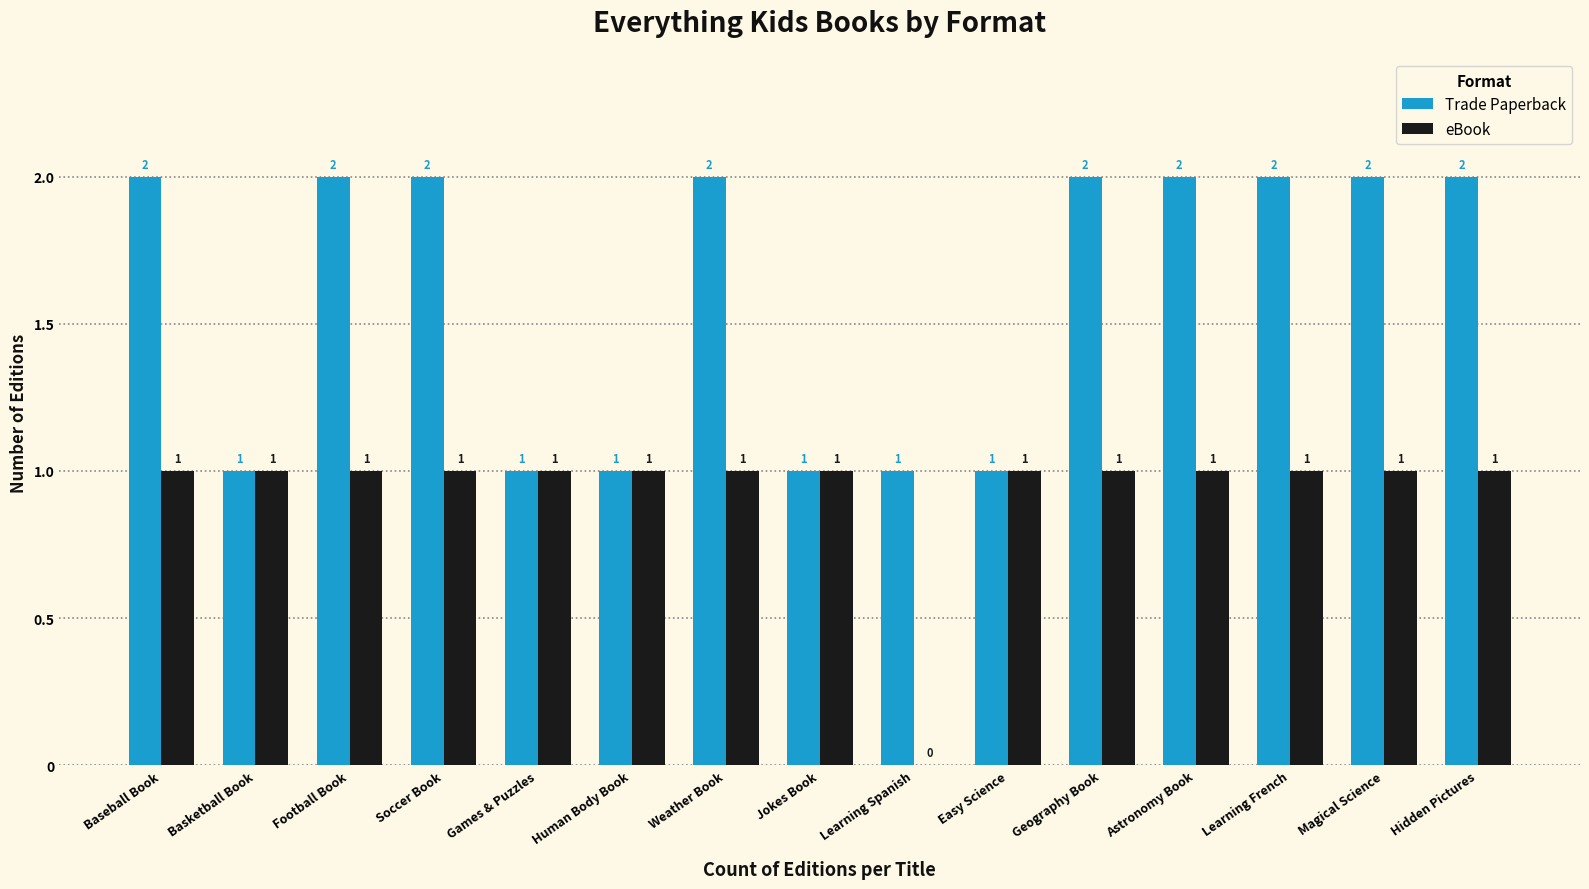

Count the number of data series in this chart.

2